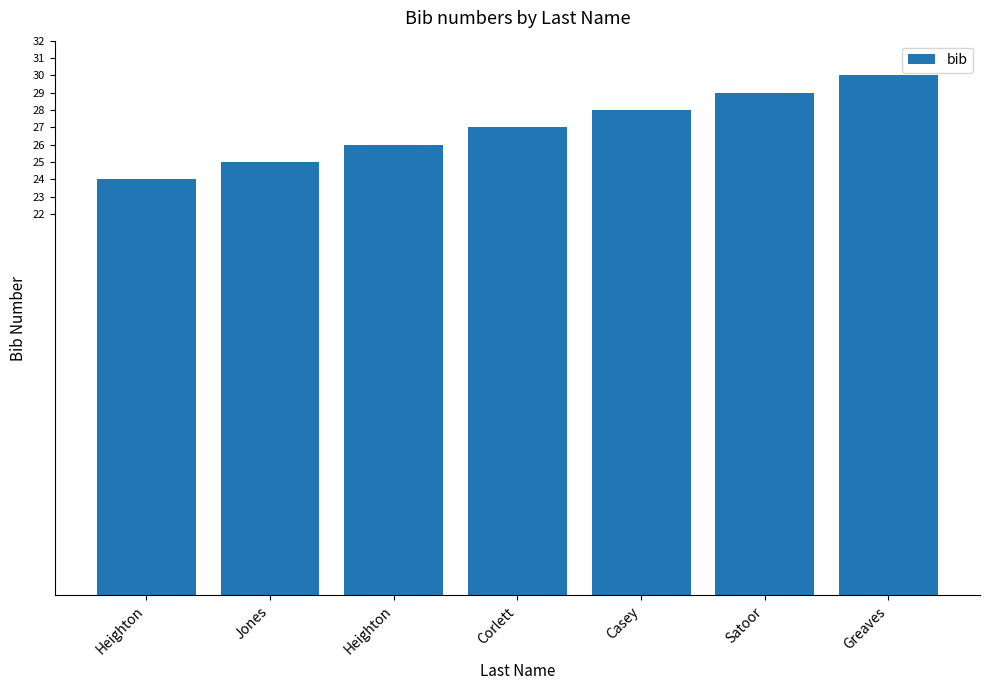

What is the difference between the values at Heighton and Satoor?

5